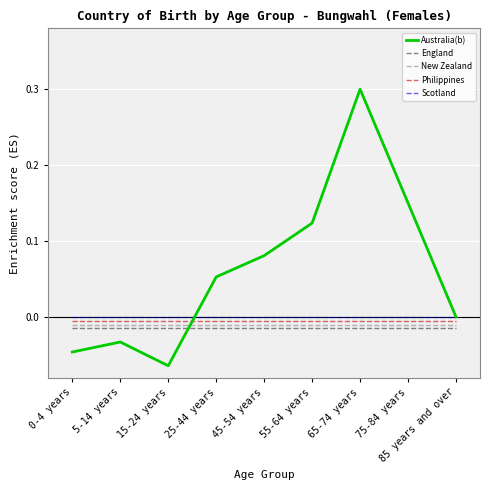

Rank the series by their maximum value, from lowest to highest.

England, New Zealand, Philippines, Scotland, Australia(b)